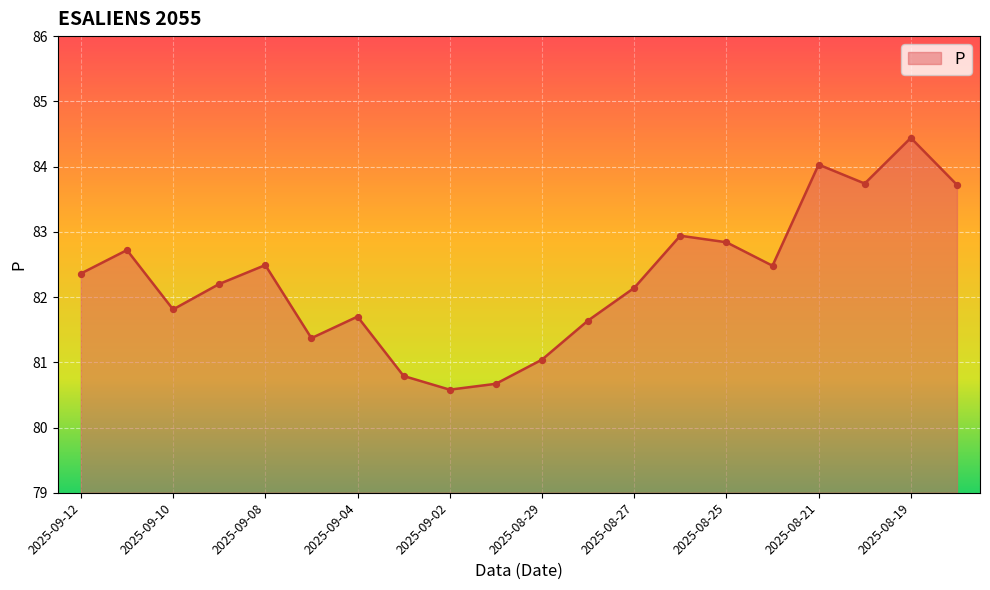

What is the smallest value displayed?

80.6